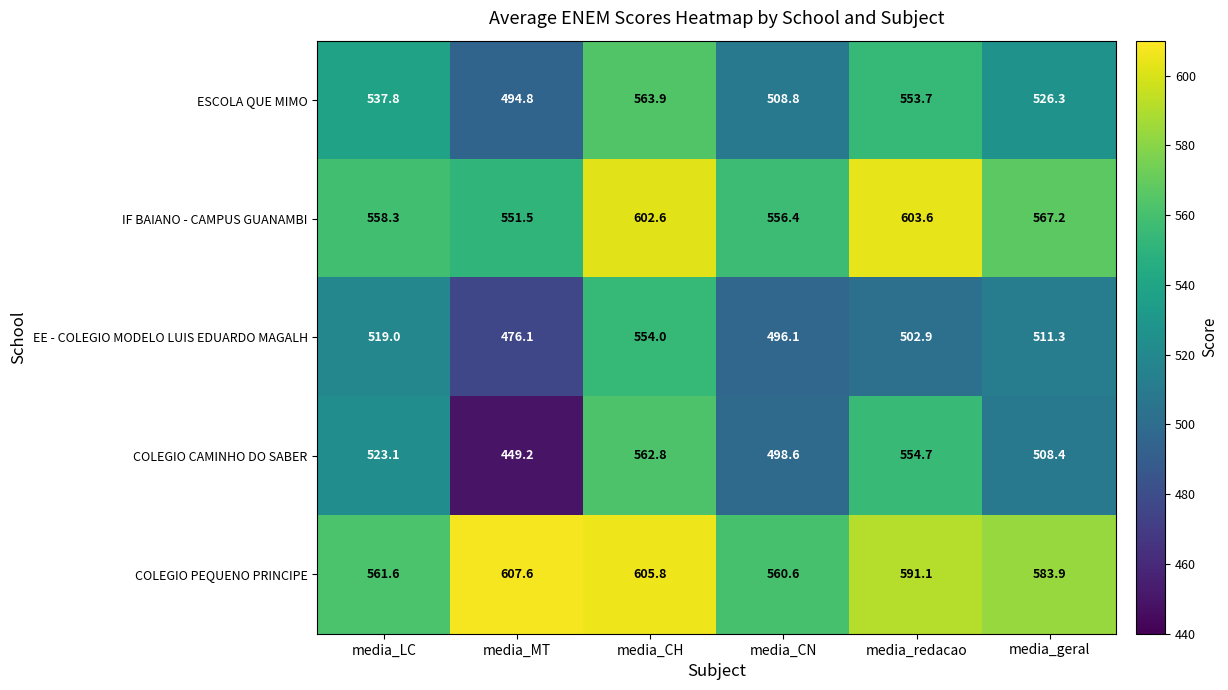

Which series has the largest range (max minus min)?

COLEGIO CAMINHO DO SABER